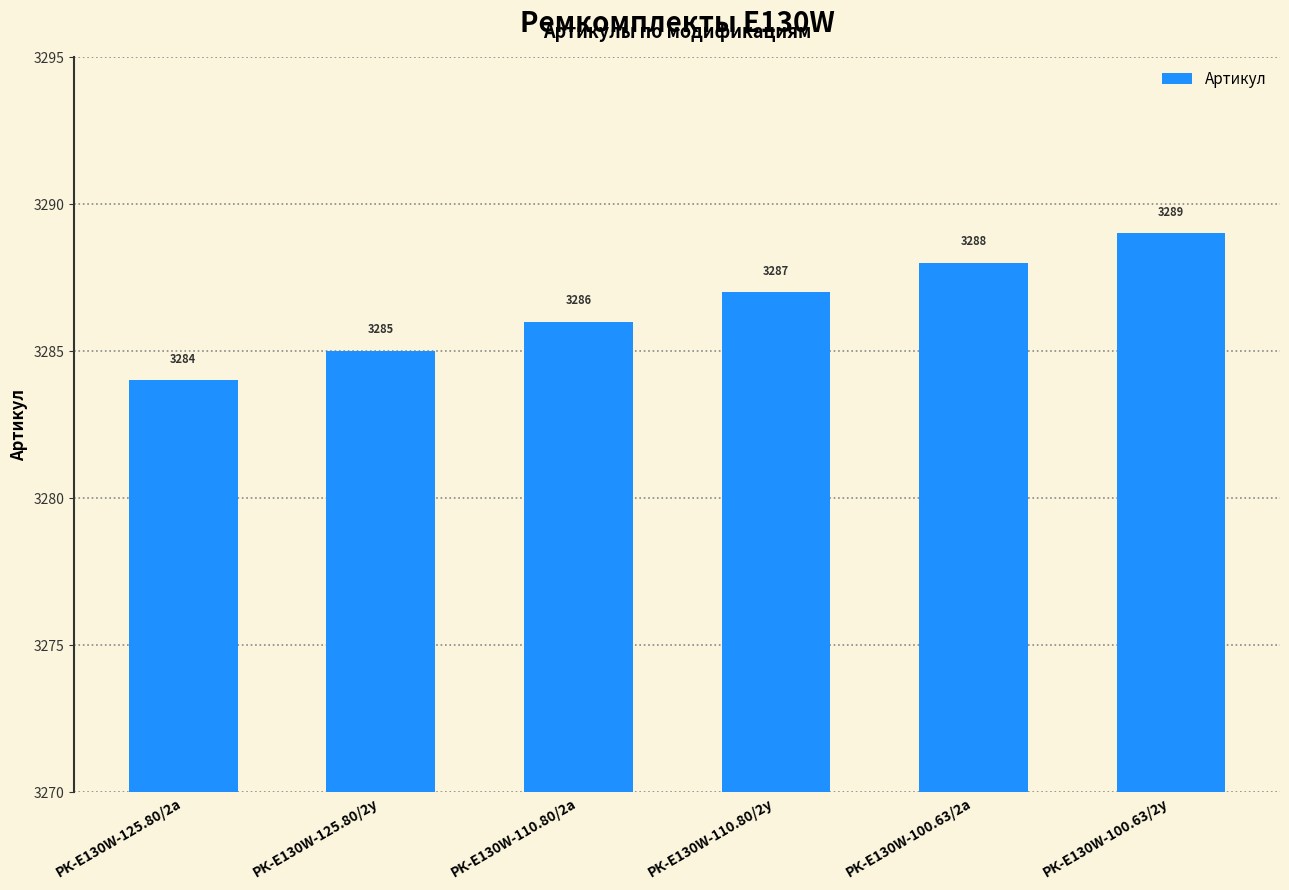

Rank the categories by value from highest to lowest.

РК-E130W-100.63/2у, РК-E130W-100.63/2а, РК-E130W-110.80/2у, РК-E130W-110.80/2а, РК-E130W-125.80/2у, РК-E130W-125.80/2а